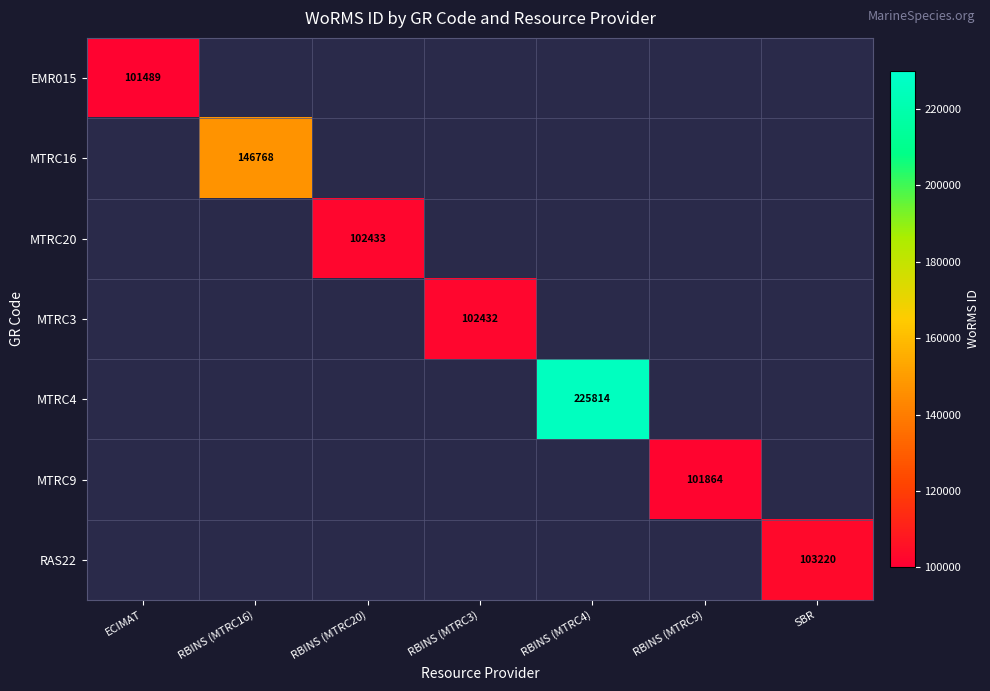

At which category does the chart reach its peak across all series?

RBINS (MTRC4)